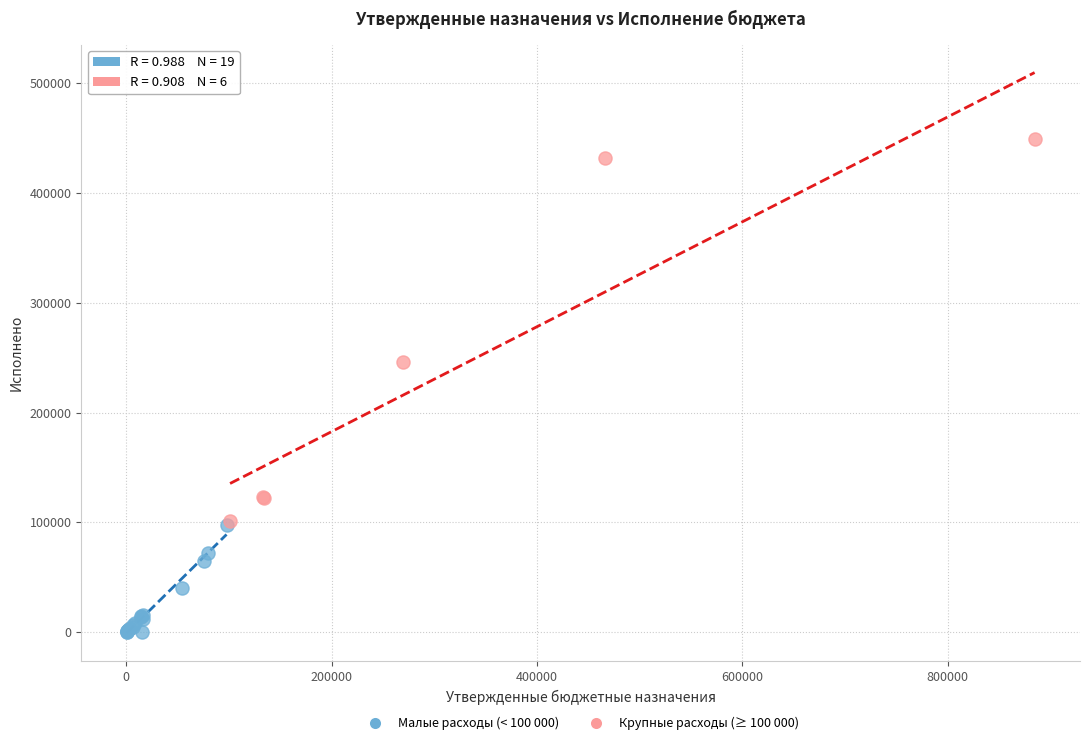

Which series has the widest spread of Y values?

Крупные расходы (≥ 100 000)